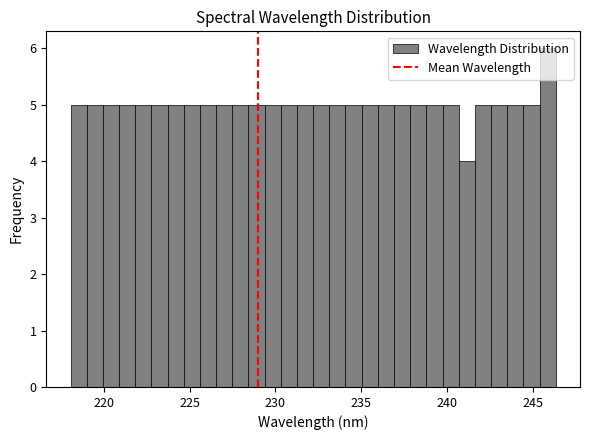

Around what value on the x-axis is the tallest bar? Give the approximate position of its centre, as read against the axis.

246.0